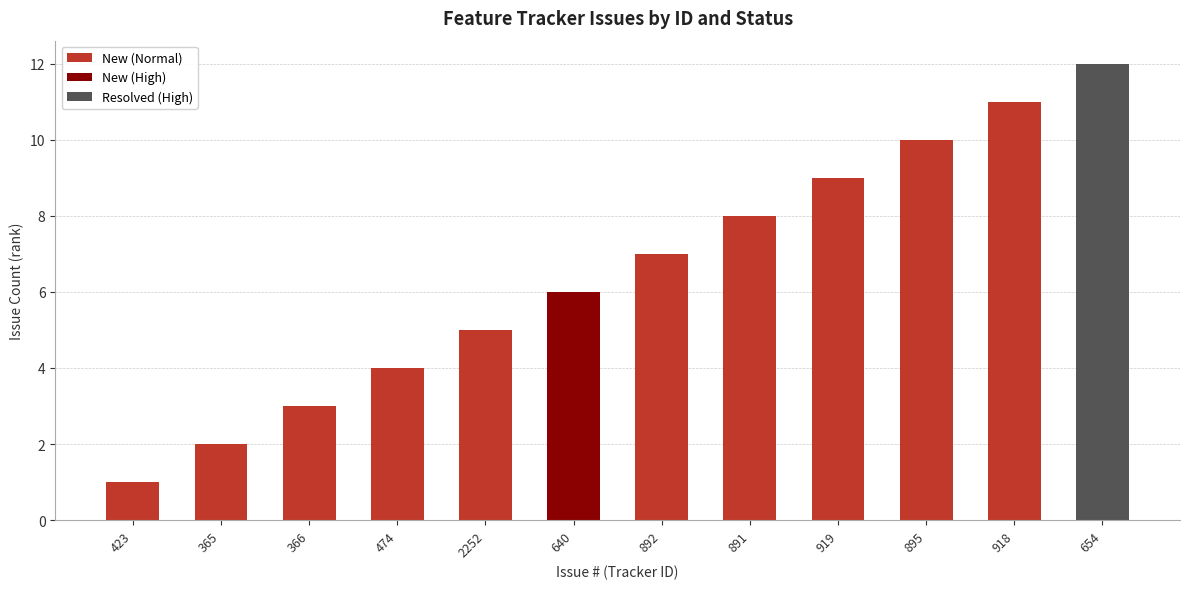

What is the label of the 1st bar from the left?

423